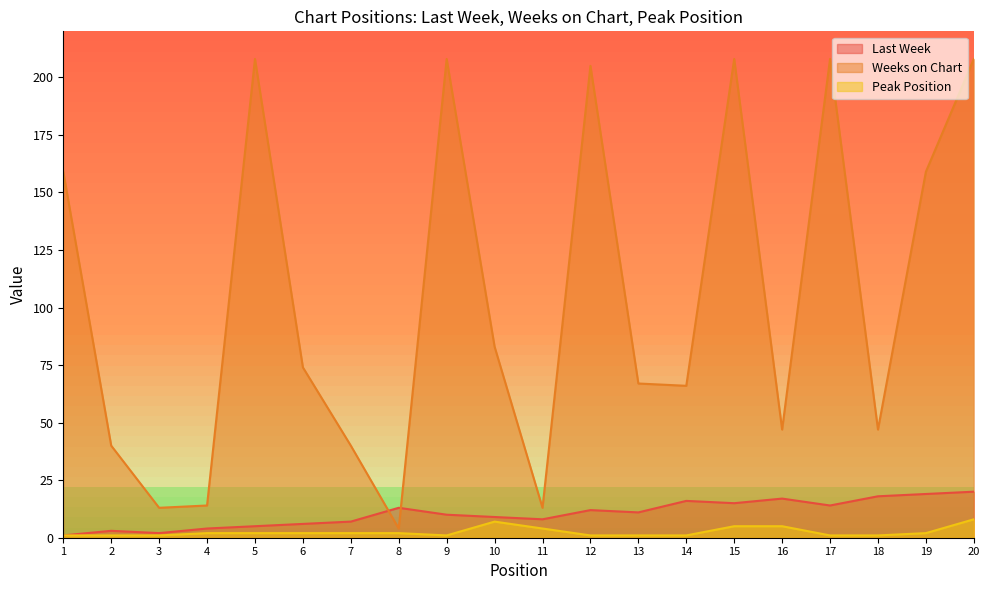

Where is Weeks on Chart nearest to the value 106?

10